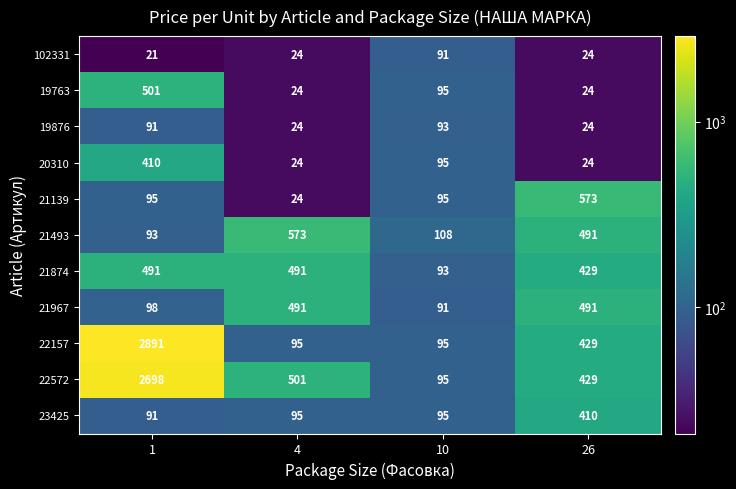

Between 4 and 26, which series saw the biggest shift?

21139